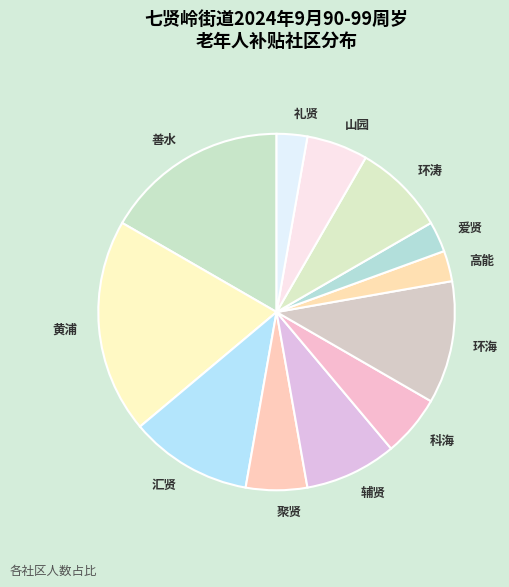

How many segments does this pie chart have?

12